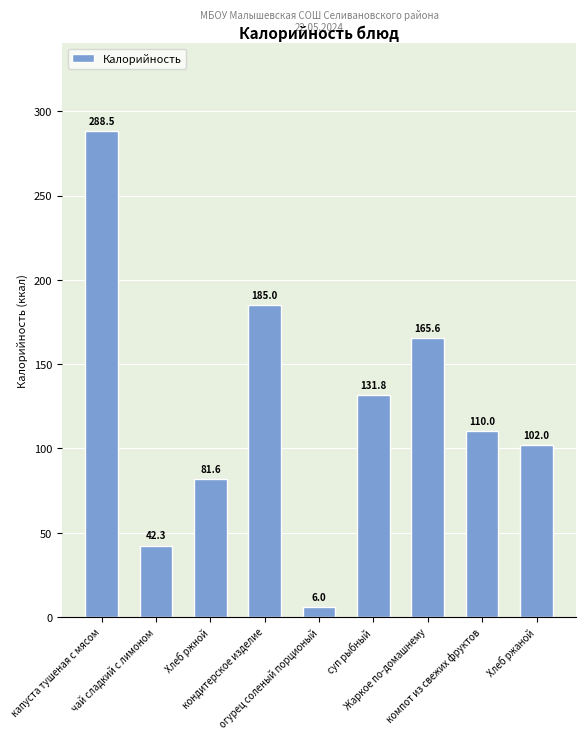

What is the label of the 8th bar from the right?

чай сладкий с лимоном